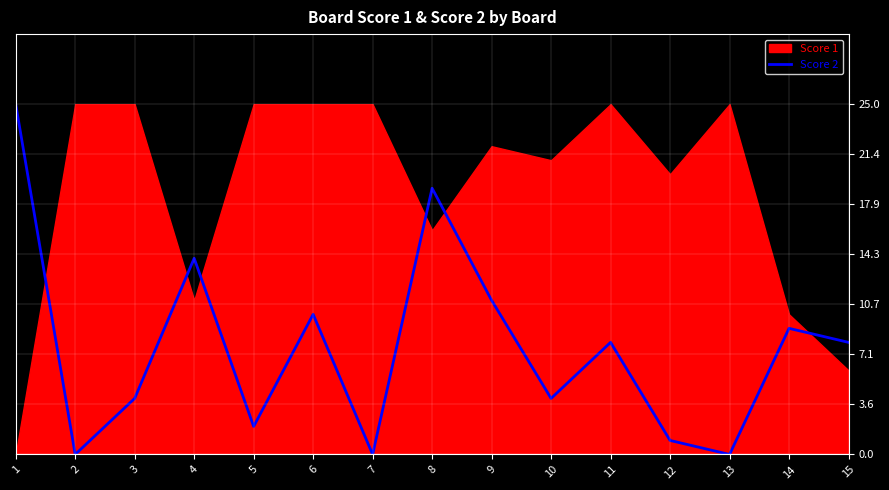

What is the greatest value displayed?

25